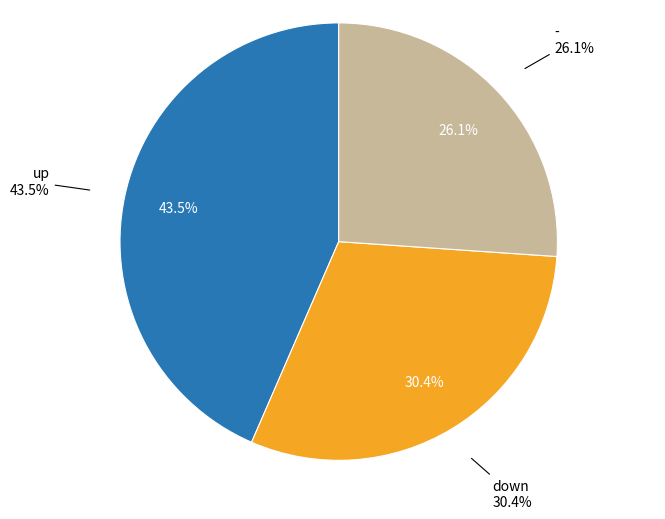

Does down represent more than half of the total?

No